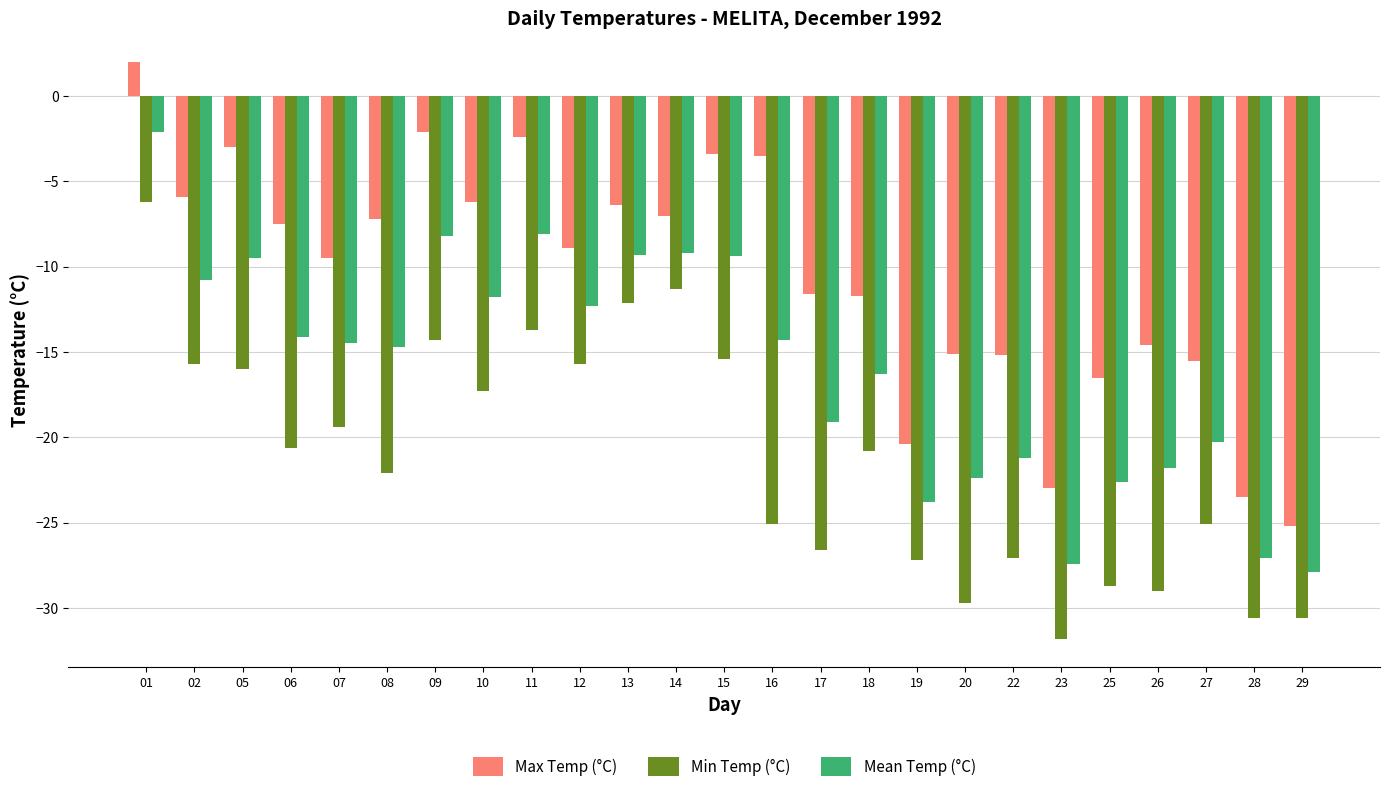

How many values in the Min Temp (°C) series exceed -20?

11